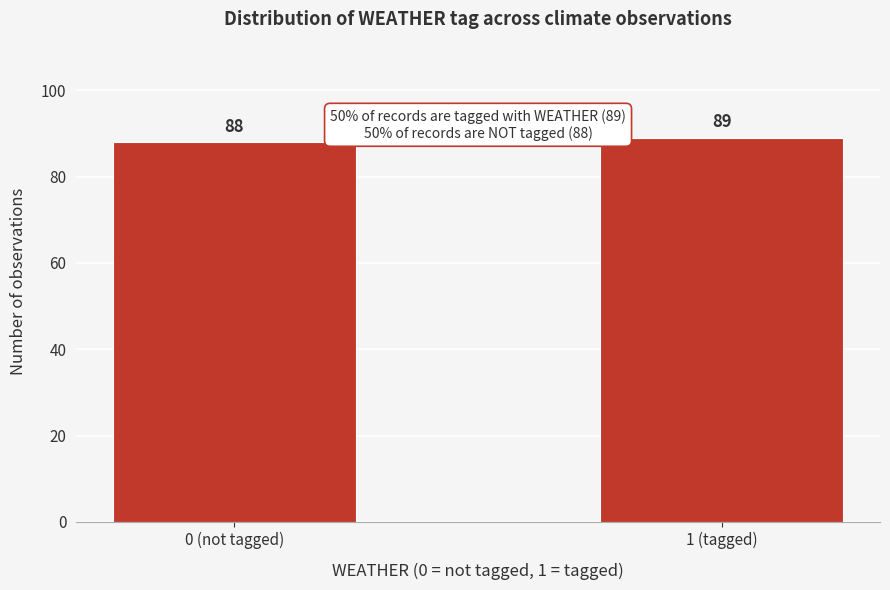

Reading right to left, extract all data points from this chart.

1 (tagged)=89	0 (not tagged)=88